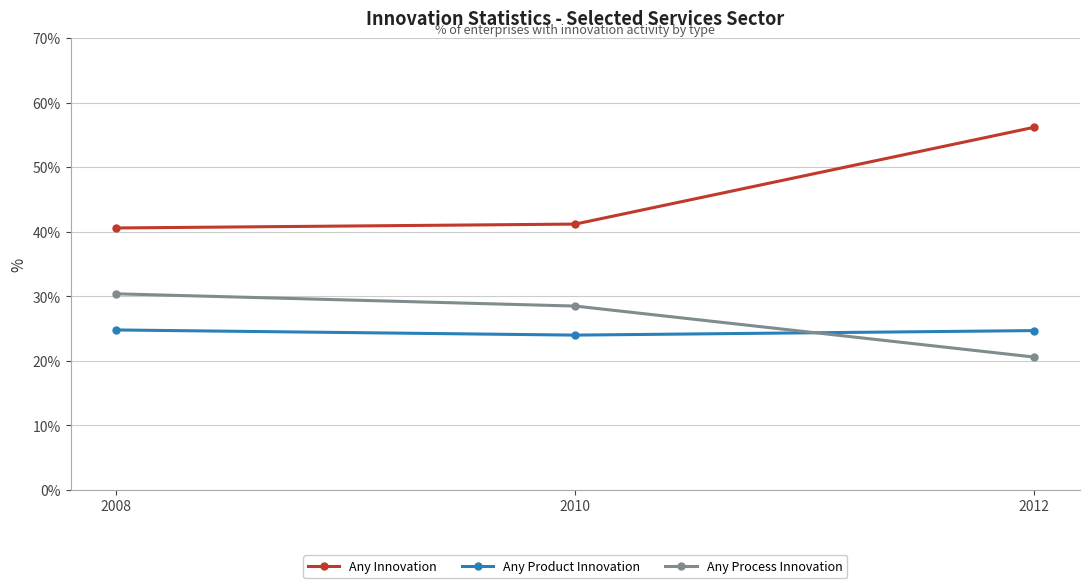

What is the value of the Any Process Innovation point at the 1st from the left?

30.4